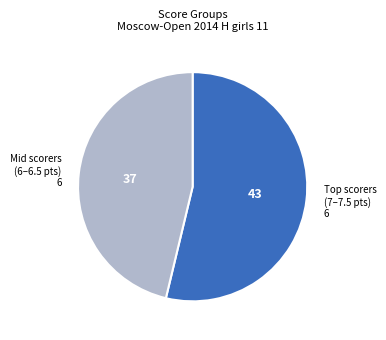

Is there a majority slice in this chart?

Yes